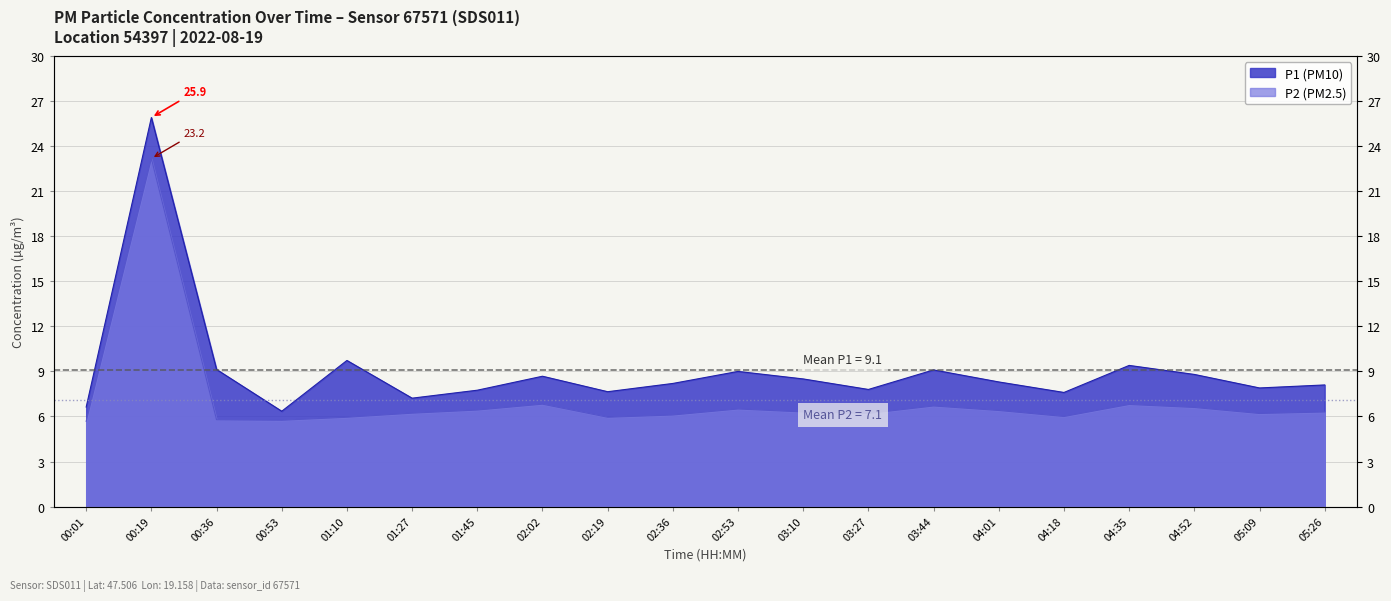

Rank the series by their average value, from highest to lowest.

P1, P2